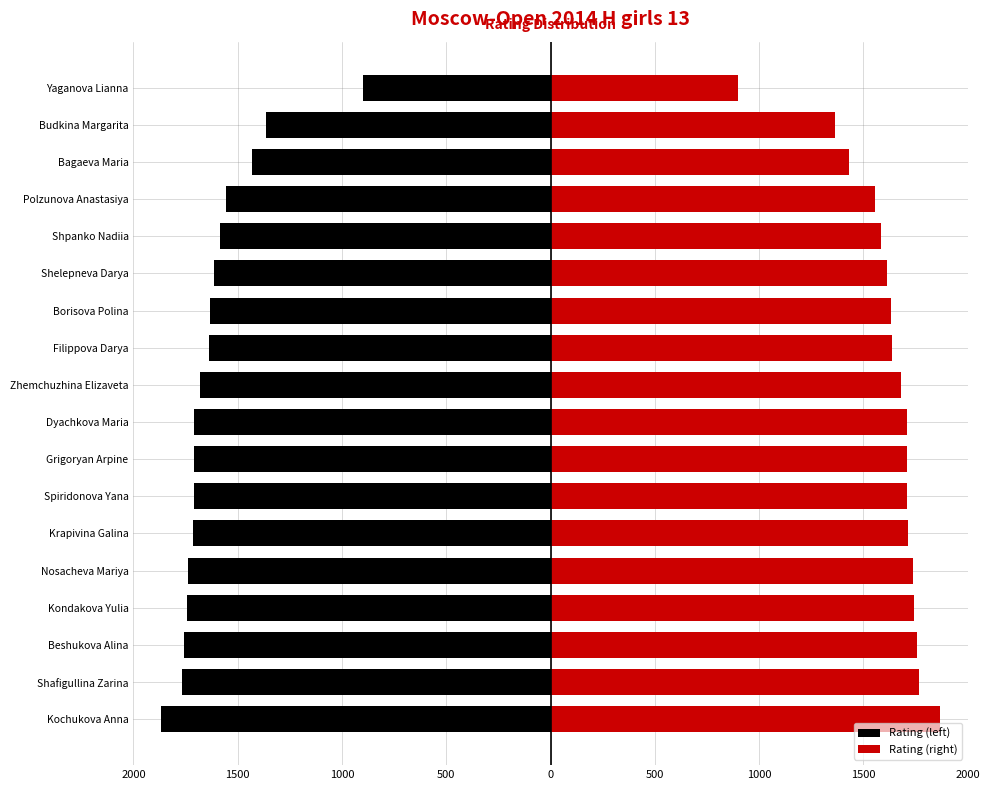

How many bars are there in total?

36